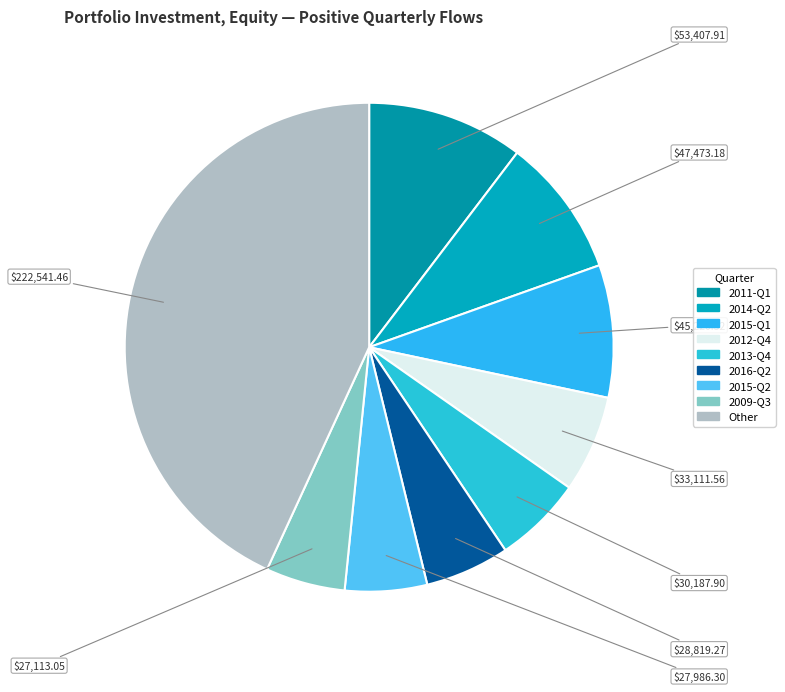

To the nearest percent, what percentage of the pie is 2016-Q2?

6%